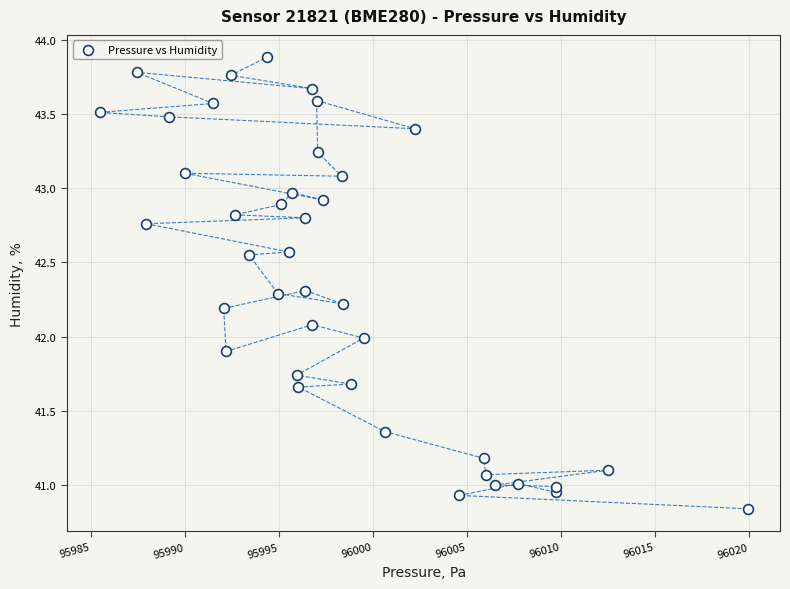

What is the range of Y values (max minus min)?

3.0